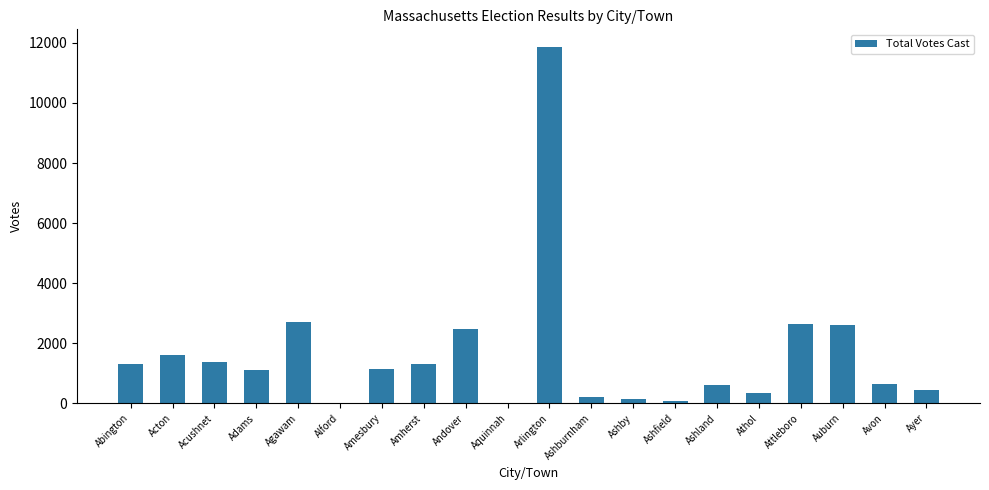

The chart shows a value of 2646 at Attleboro. True or false?

True